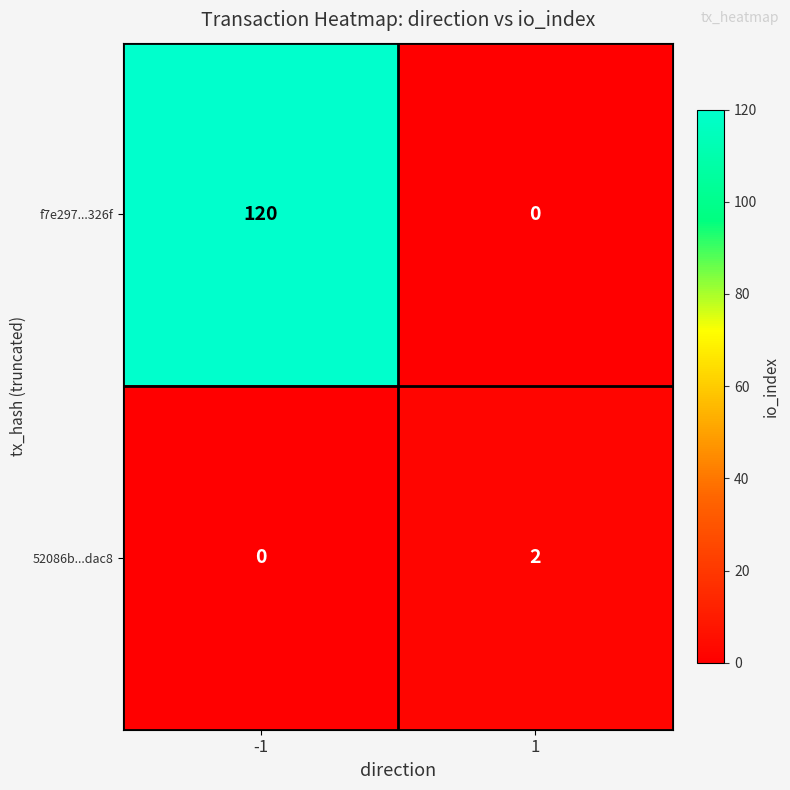

Is it true that f7e297...326f equals 69 at -1?

False